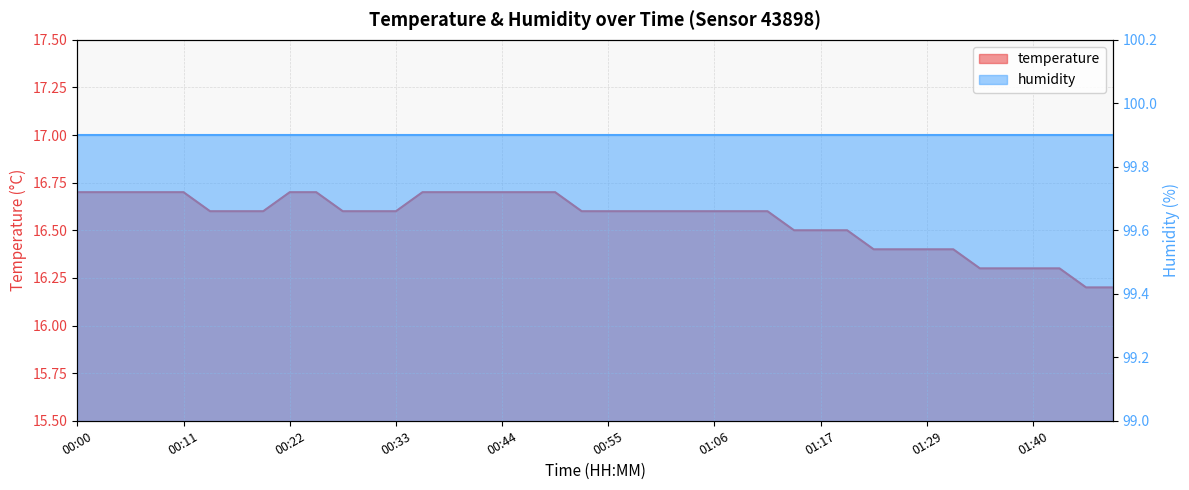

List the labels in order of value, smallest first.

01:45, 01:48, 01:34, 01:37, 01:40, 01:42, 01:23, 01:26, 01:29, 01:31, 01:15, 01:17, 01:20, 00:14, 00:16, 00:19, 00:27, 00:30, 00:33, 00:53, 00:55, 00:58, 01:01, 01:04, 01:06, 01:09, 01:12, 00:00, 00:03, 00:05, 00:08, 00:11, 00:22, 00:25, 00:36, 00:38, 00:41, 00:44, 00:47, 00:49